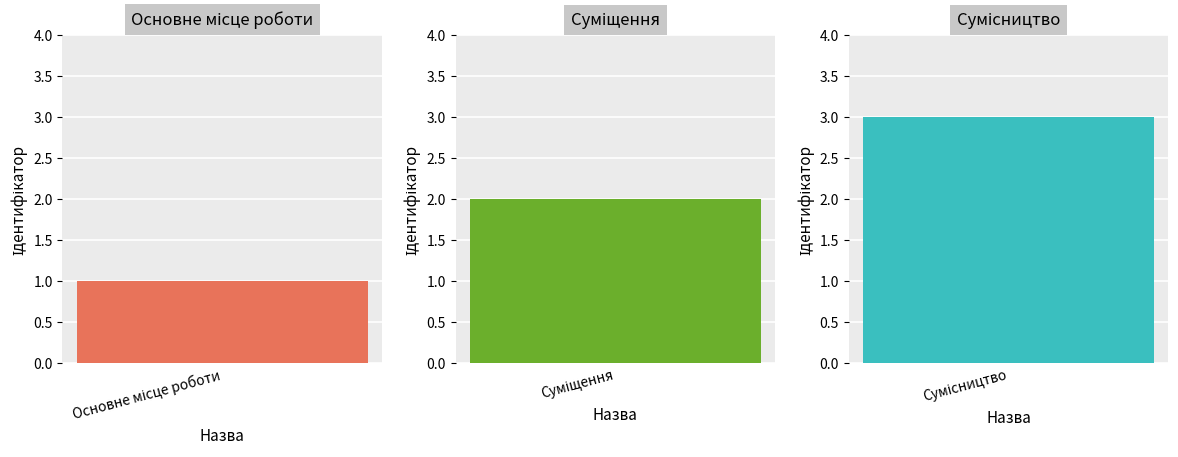

The chart shows a value of 1 at Основне місце роботи. True or false?

True